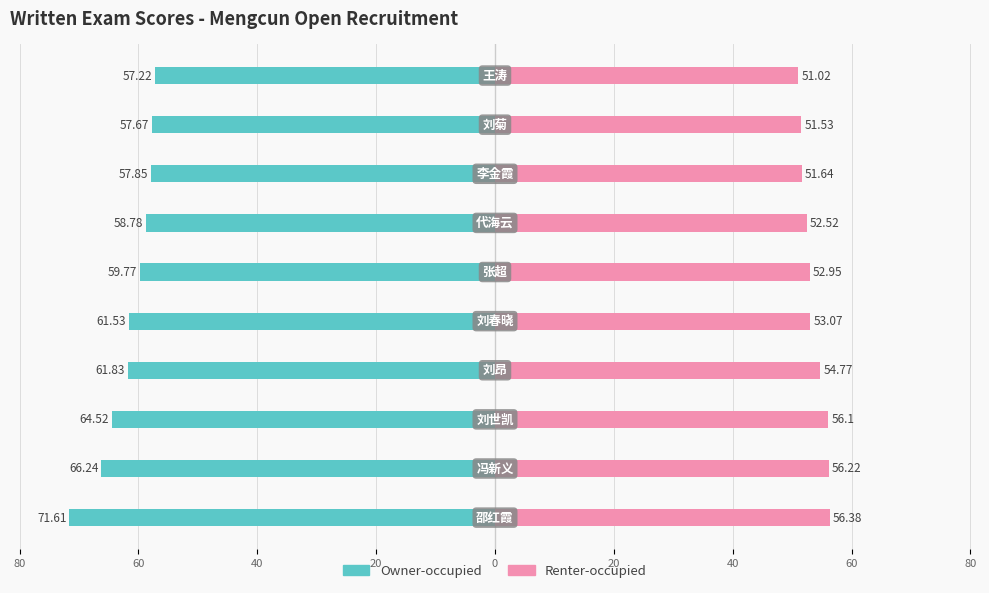

Which series has the largest range (max minus min)?

Owner-occupied